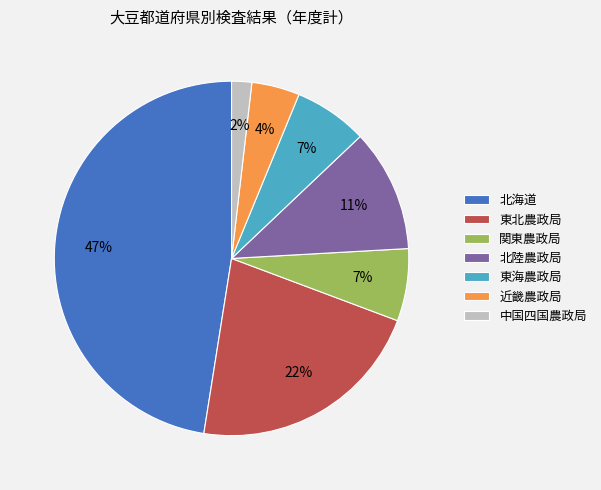

What percentage is the 東北農政局 slice, to the nearest percent?

22%